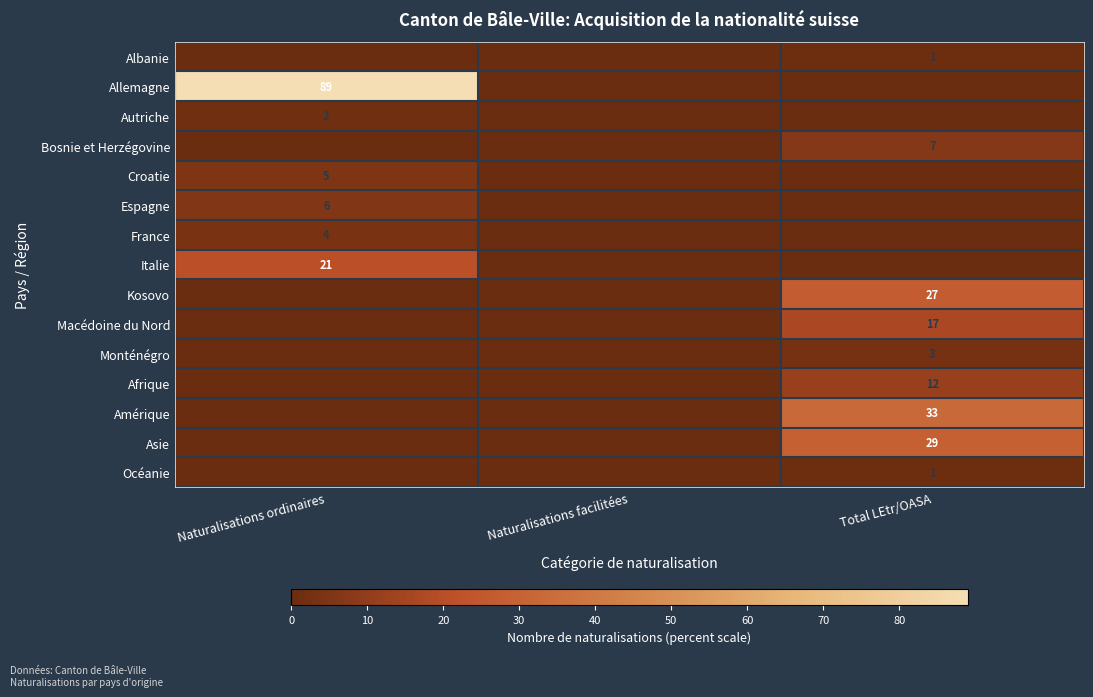

Is the value of Asie at Total LEtr/OASA greater than the value of Macédoine du Nord at Total LEtr/OASA?

Yes